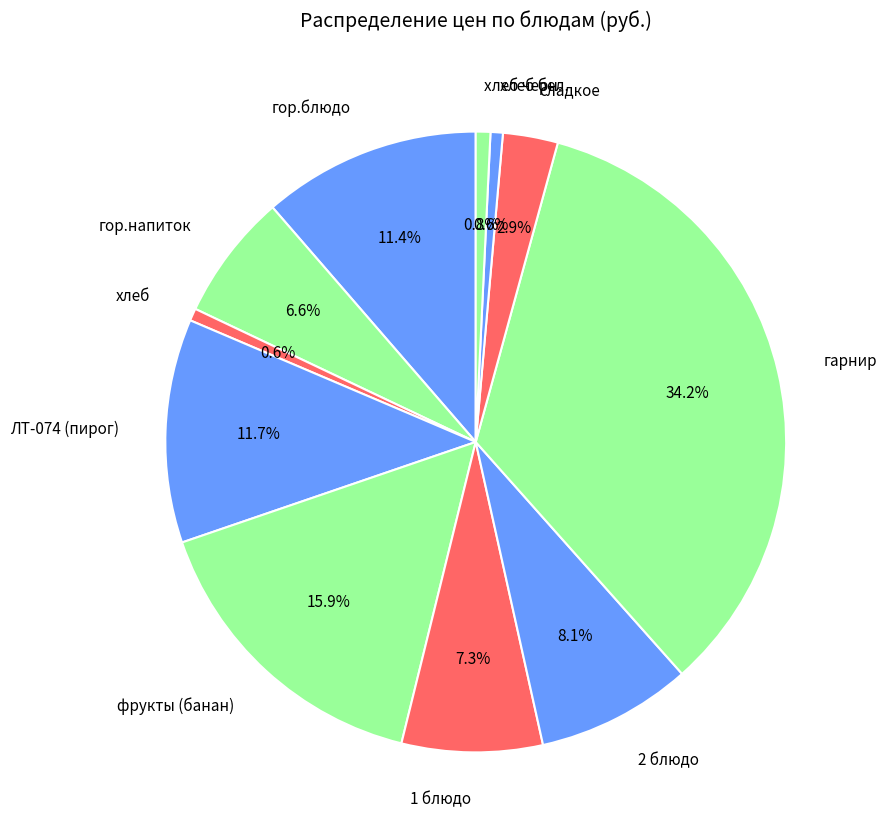

What percentage is the 2 блюдо slice, to the nearest percent?

8%